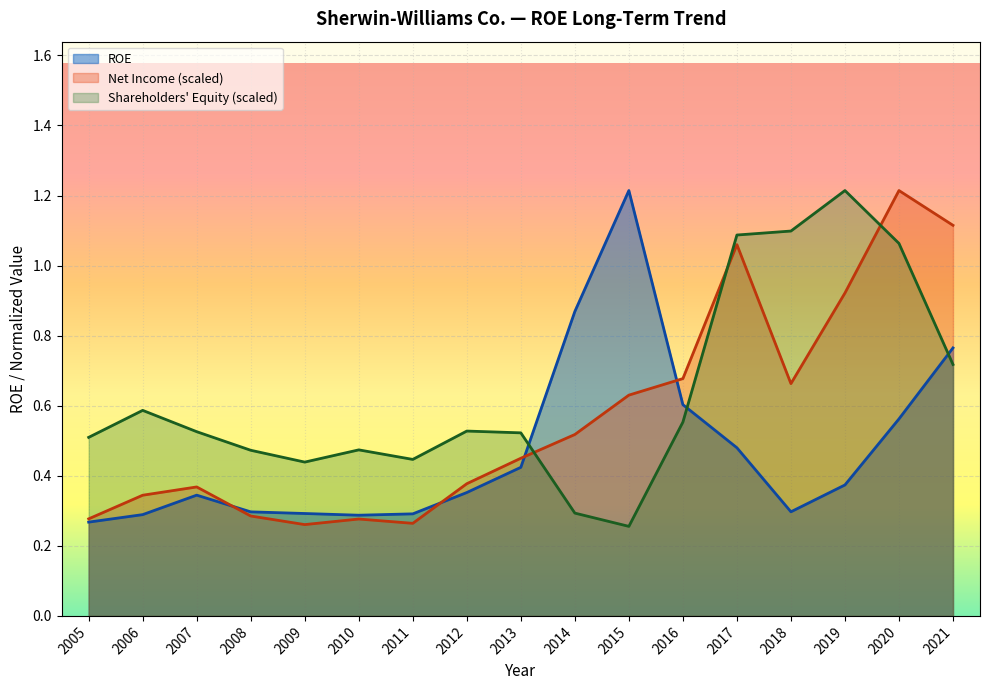

Rank the series by their average value, from lowest to highest.

ROE, Net Income (scaled), Shareholders' Equity (scaled)